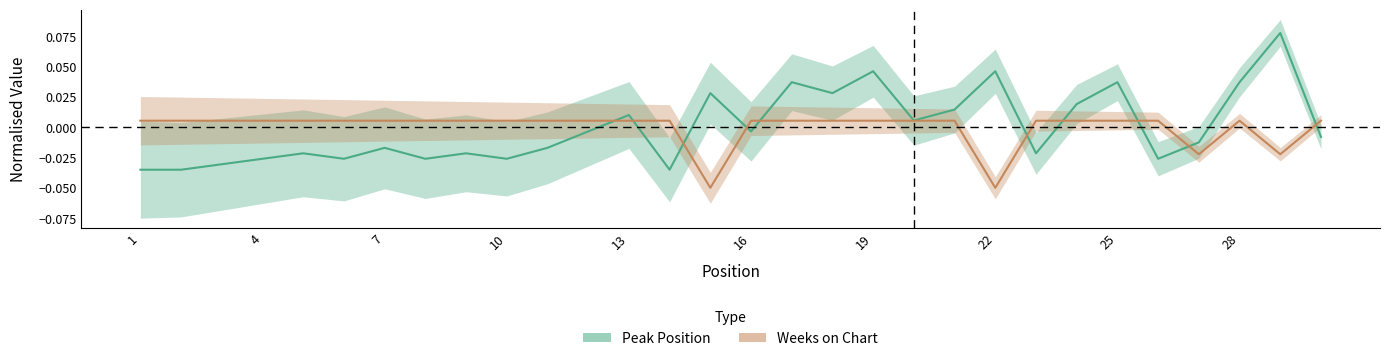

What are all the series names shown in the legend?

Peak Position, Weeks on Chart